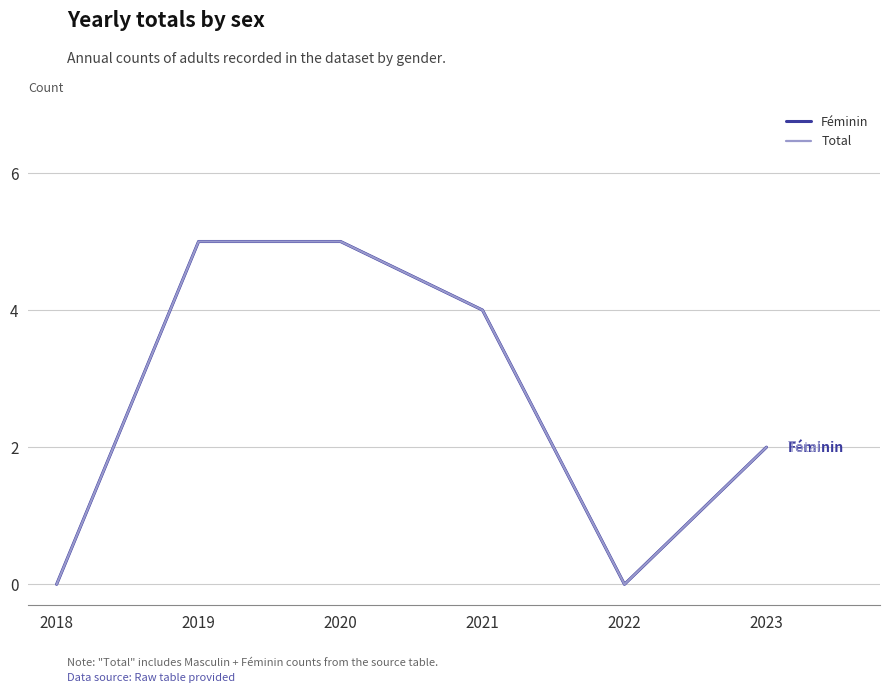

Does the chart display data point markers on the line(s)?

No